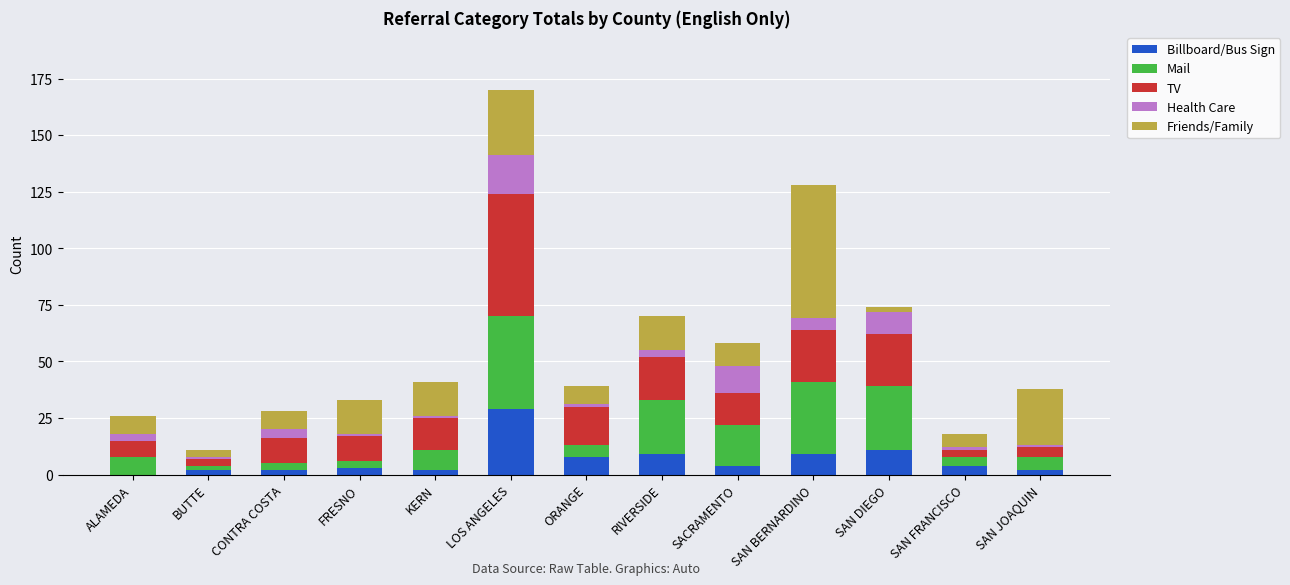

What is the total value across all series at BUTTE?

11